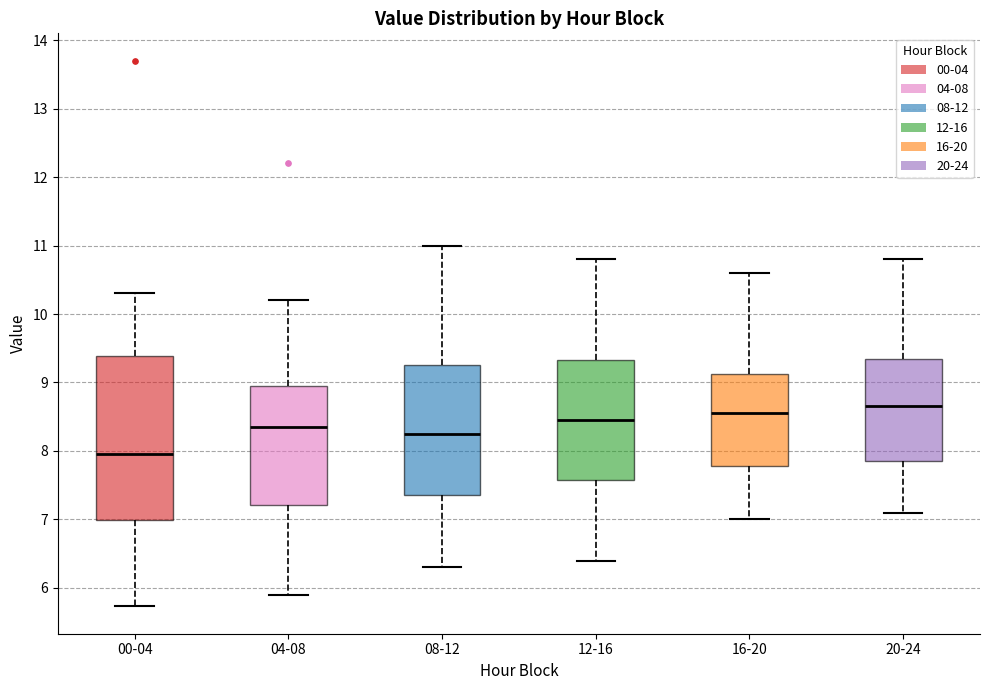

Where does the lower whisker of the box for 16-20 end on the y-axis? The values are not printed on the chart, so give them approximately, as read against the axis.

7.0